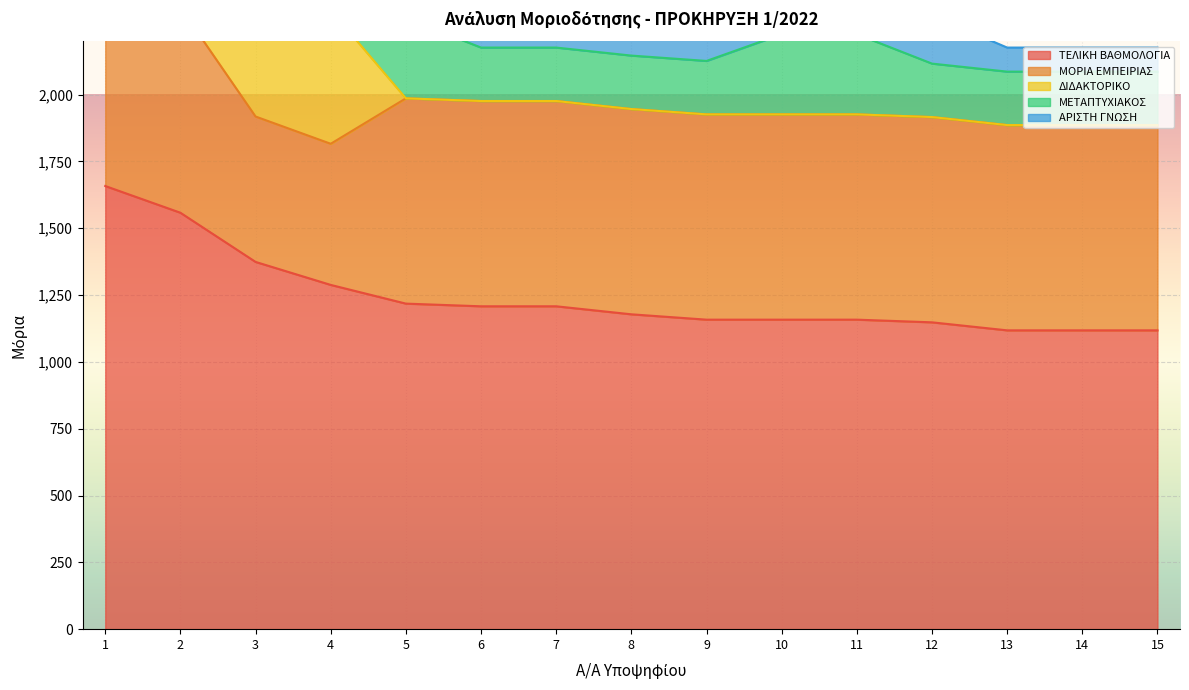

Reading right to left, what are all the values shown in this chart?

ΤΕΛΙΚΗ ΒΑΘΜΟΛΟΓΙΑ: 15=1118	14=1118	13=1118	12=1148	11=1158	10=1158	9=1158	8=1178	7=1208	6=1208	5=1218	4=1288	3=1374	2=1558	1=1658
ΜΟΡΙΑ ΕΜΠΕΙΡΙΑΣ: 15=768	14=768	13=768	12=768	11=768	10=768	9=768	8=768	7=768	6=768	5=768	4=528	3=544	2=768	1=768
ΔΙΔΑΚΤΟΡΙΚΟ: 15=0	14=0	13=0	12=0	11=0	10=0	9=0	8=0	7=0	6=0	5=0	4=500	3=500	2=500	1=500
ΜΕΤΑΠΤΥΧΙΑΚΟΣ: 15=200	14=200	13=200	12=200	11=300	10=300	9=200	8=200	7=200	6=200	5=300	4=200	3=200	2=200	1=300
ΑΡΙΣΤΗ ΓΝΩΣΗ: 15=90	14=90	13=90	12=180	11=90	10=90	9=90	8=90	7=180	6=180	5=90	4=0	3=90	2=90	1=90